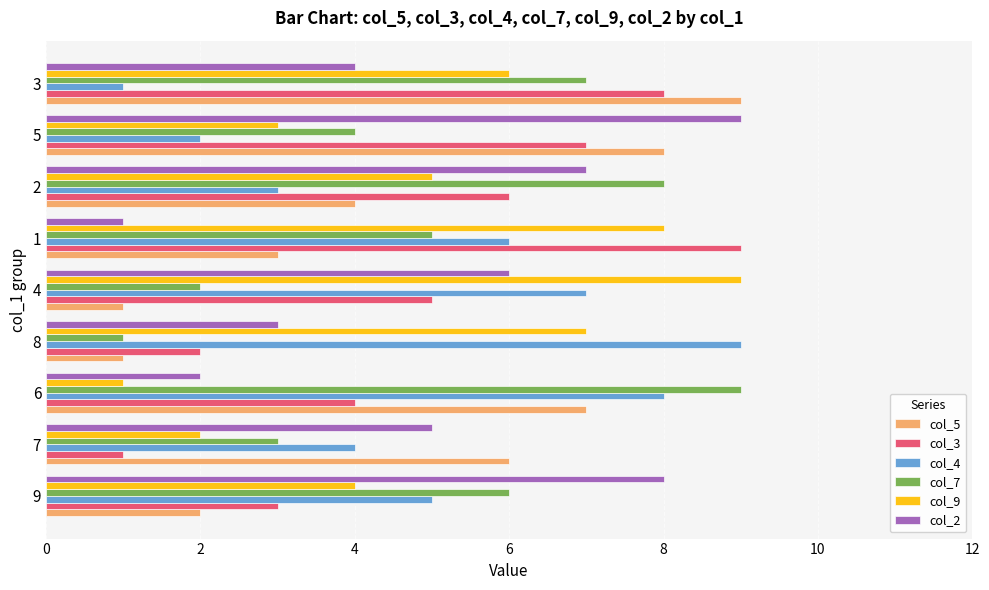

Between 8 and 1, which series saw the biggest shift?

col_3